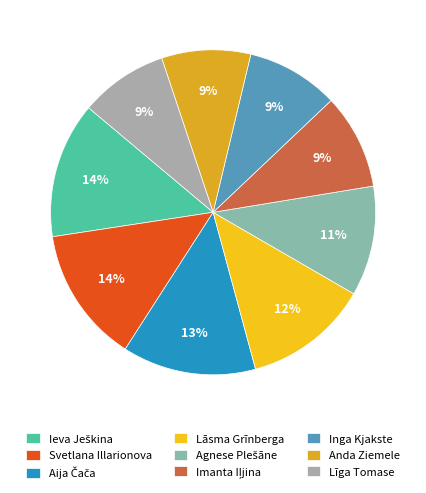

Is it true that Lāsma Grīnberga is 20% of the pie?

False